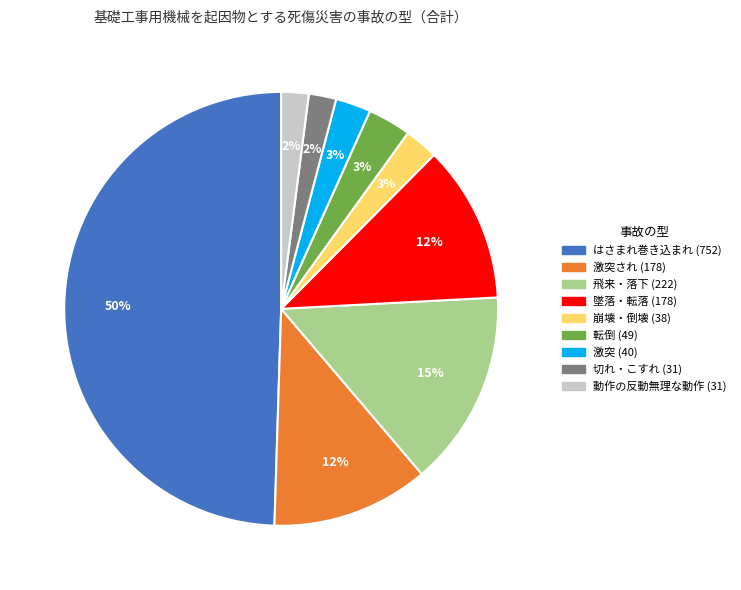

To the nearest percent, what is the average slice percentage?

11%